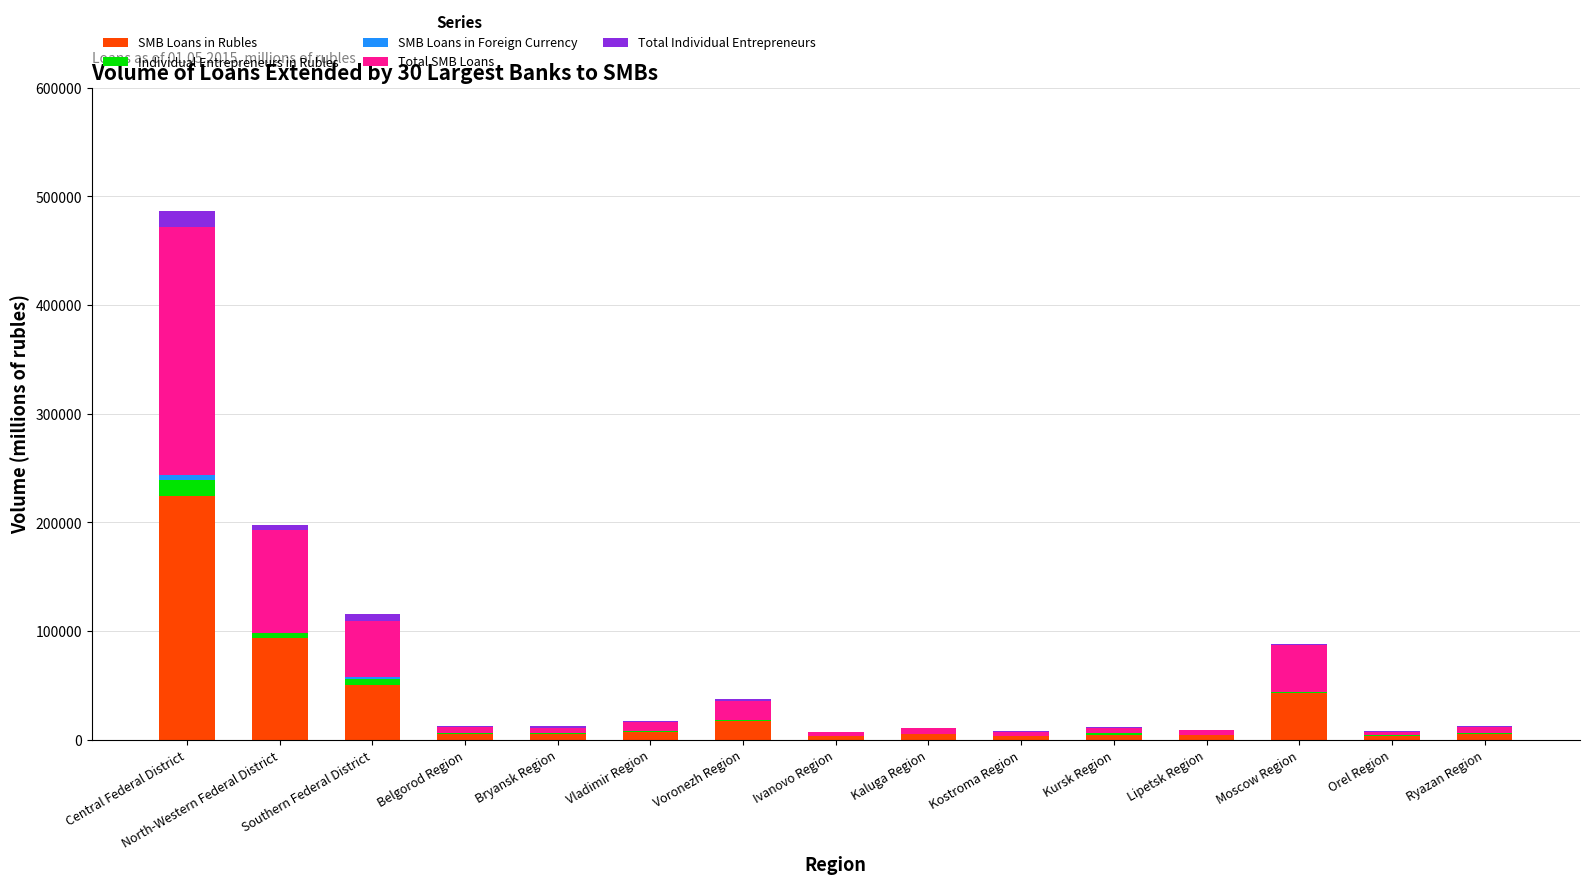

At which category is the sum across all series the highest?

Central Federal District